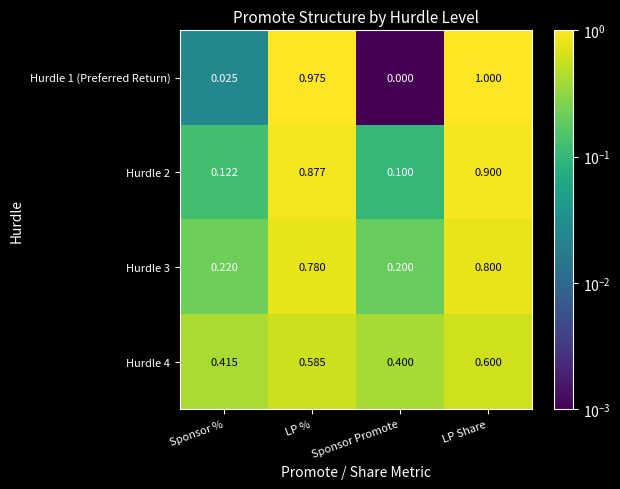

Rank the categories by Hurdle 3 value from lowest to highest.

Sponsor Promote, Sponsor %, LP %, LP Share